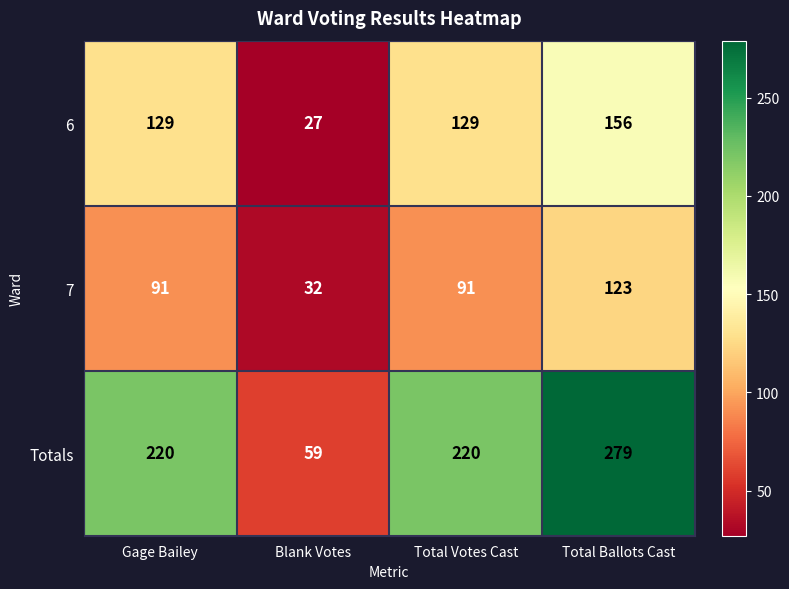

What is the approximate value of Totals at Gage Bailey?

220